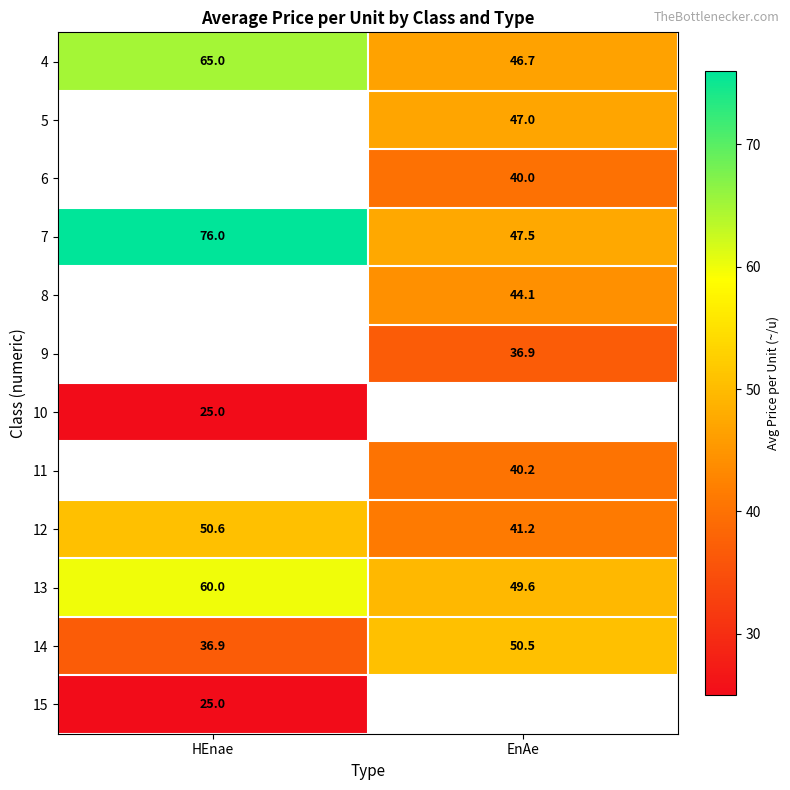

How many distinct data groups are displayed?

12